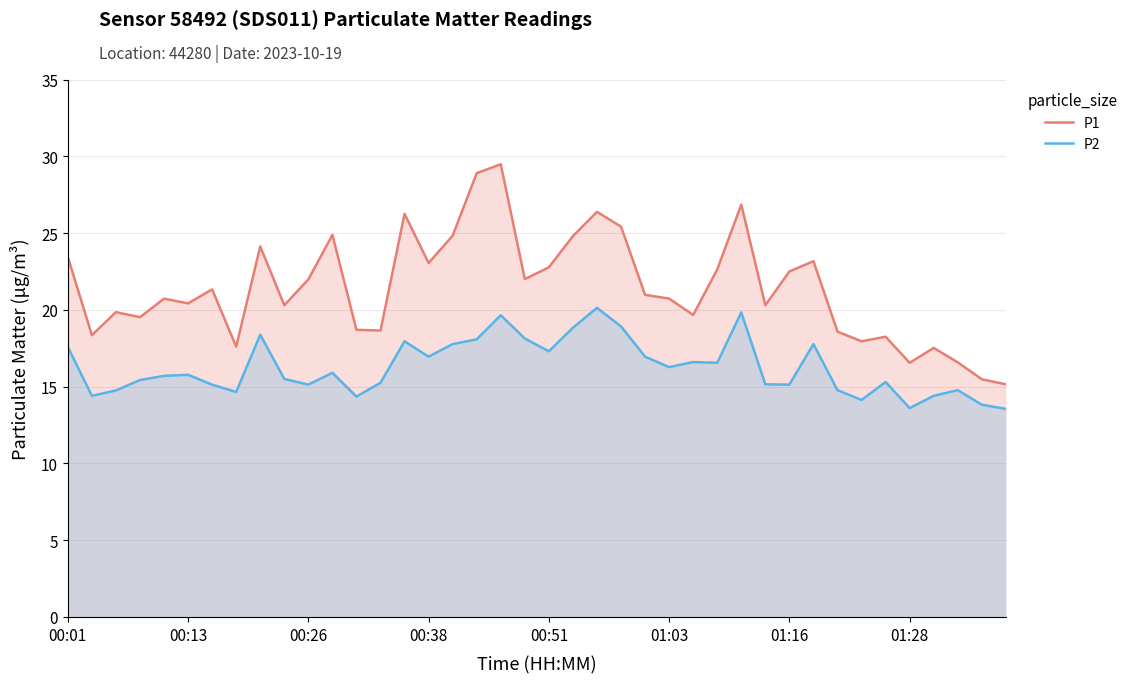

What is the greatest value displayed?

29.5